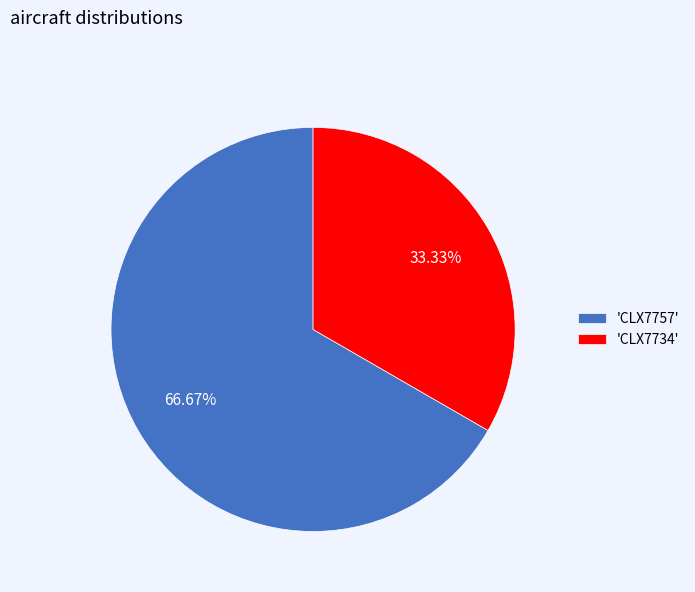

Count the number of slices in the pie.

2